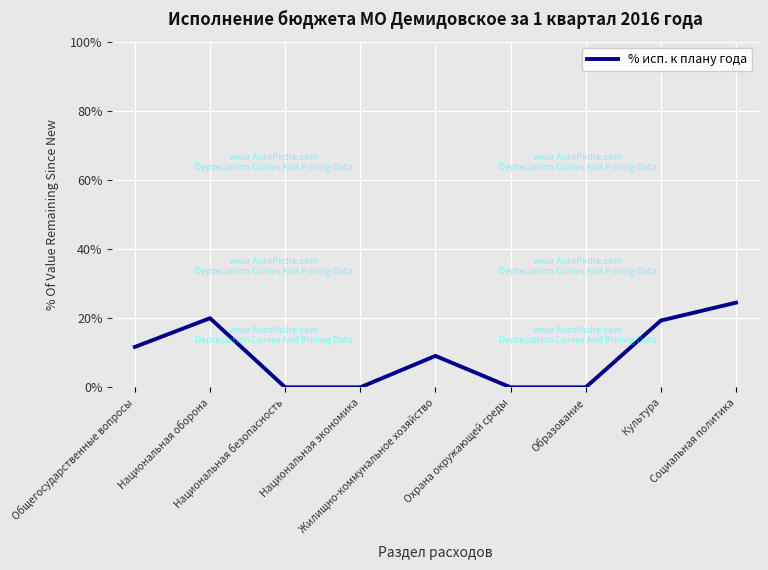

What is the difference between the maximum and minimum values?

24.5